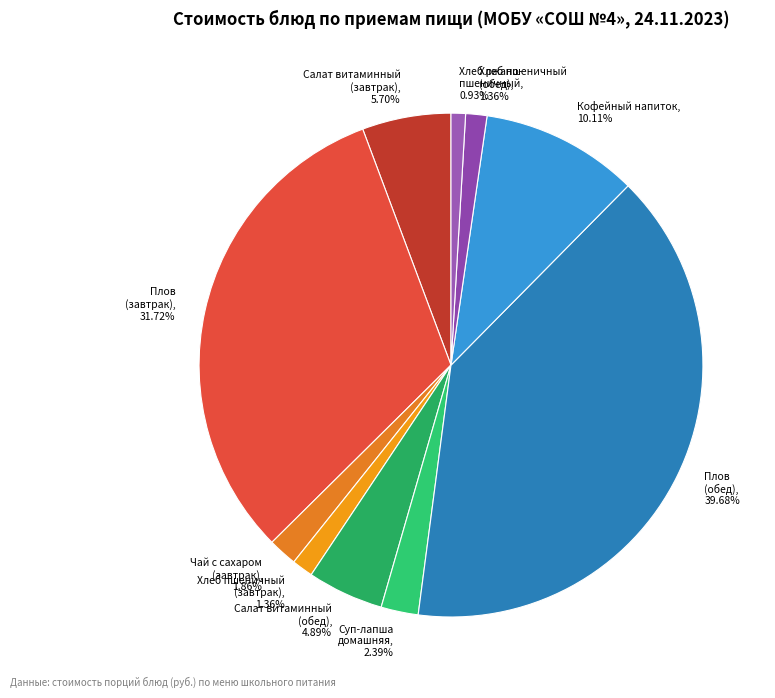

Does Плов (обед) represent more than half of the total?

No